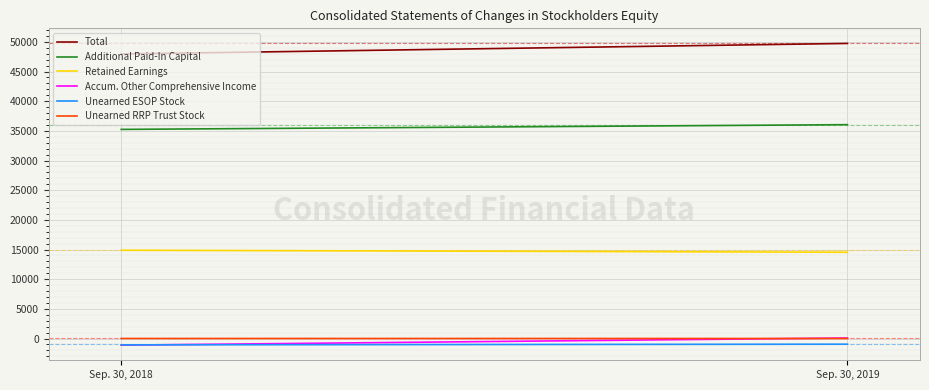

Which series has the widest spread of values?

Total